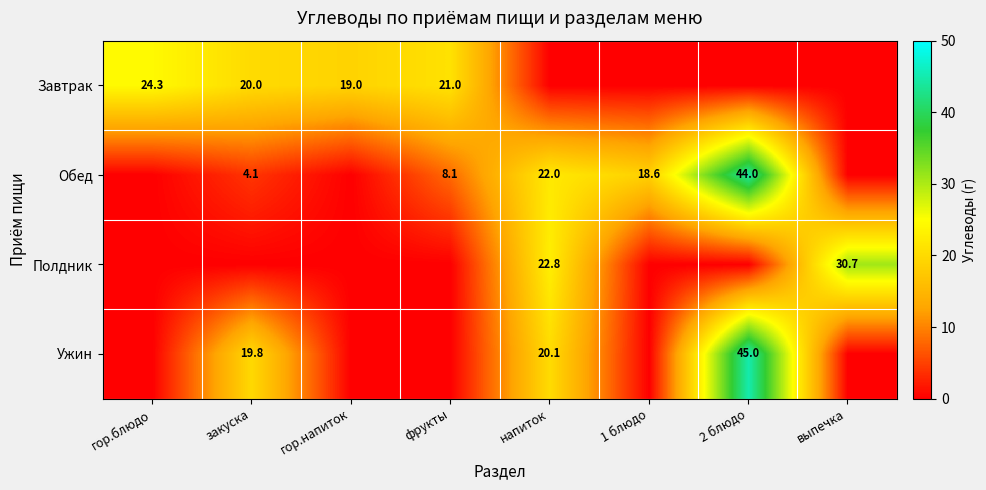

What is the total value across all series at гор.напиток?

19.0